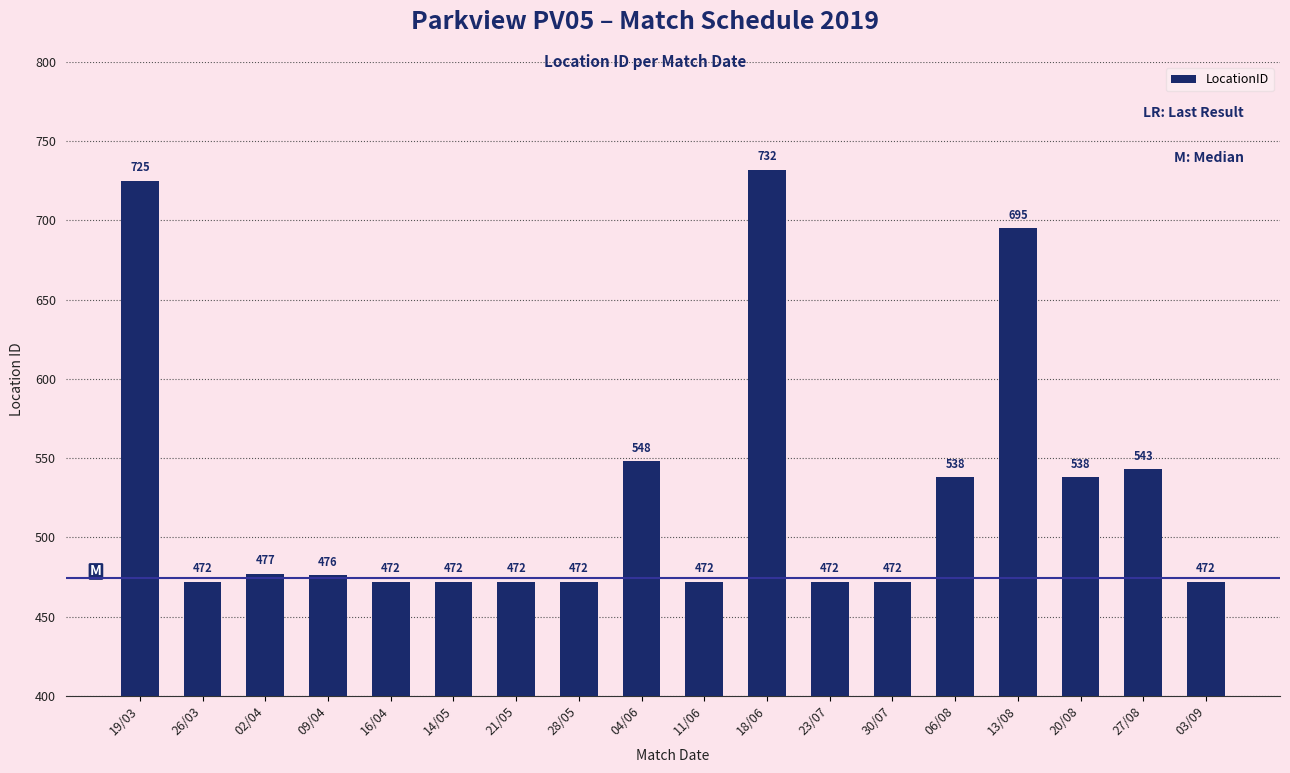

What is the difference between the values at 19/03 and 16/04?

253